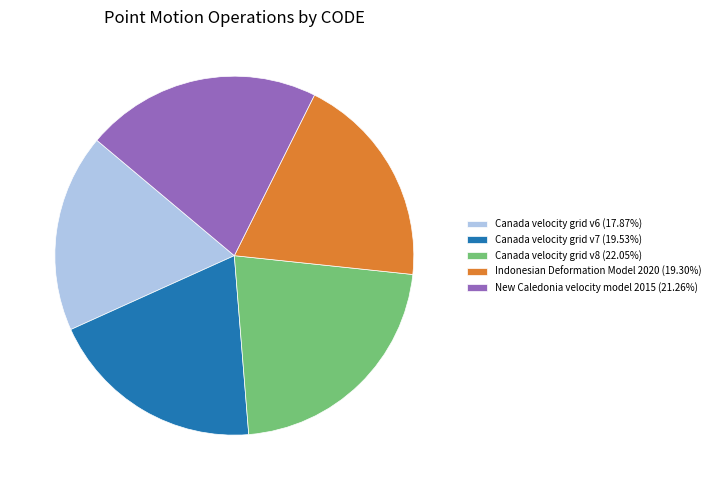

Is the sum of Indonesian Deformation Model 2020 and Canada velocity grid v6 greater than half?

No